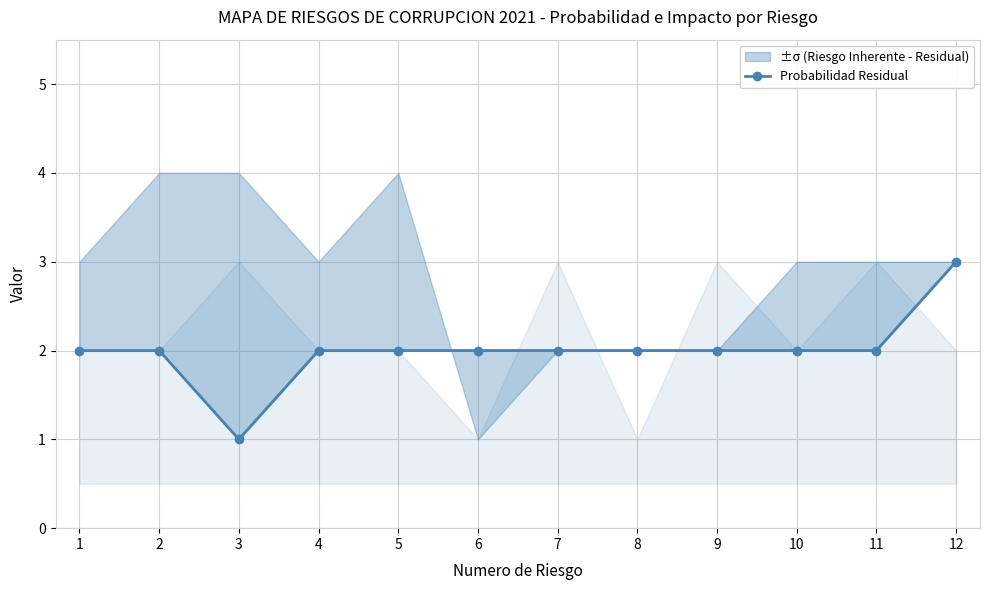

How many lines are shown in the chart?

1